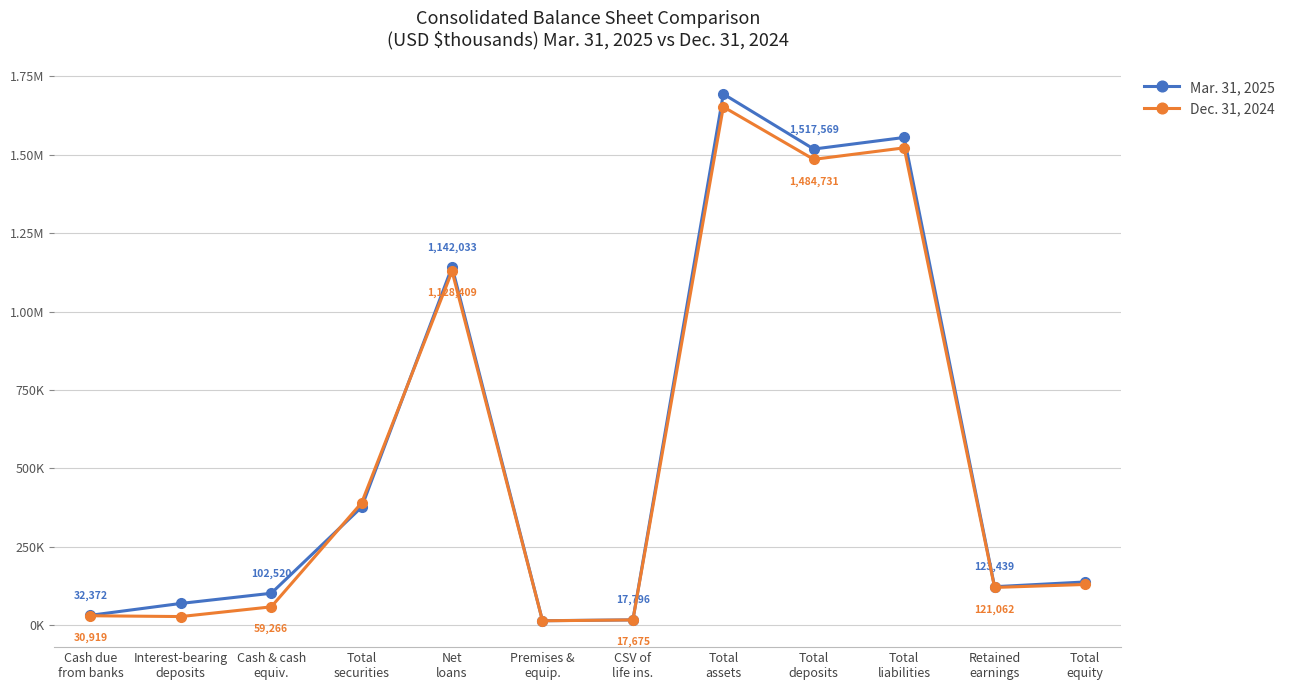

The value of Dec. 31, 2024 at Total
equity is 130563. True or false?

True